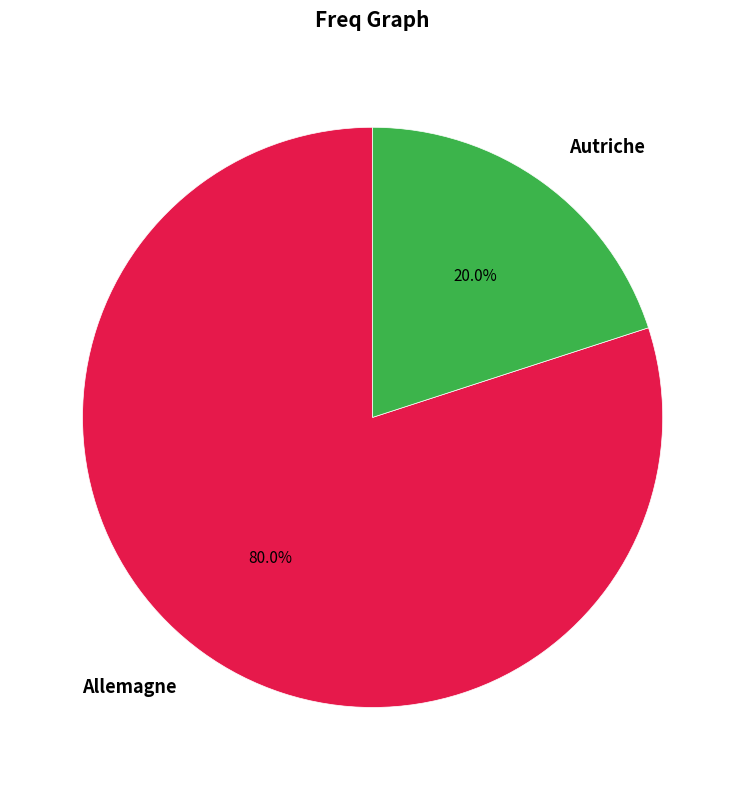

To the nearest percent, what is the average slice percentage?

50%